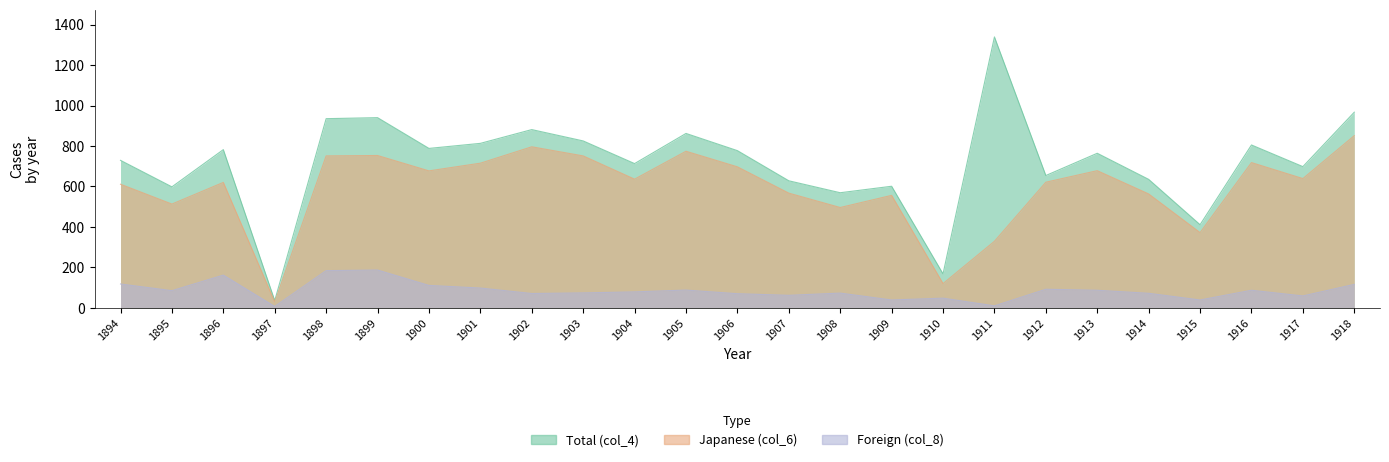

Where is the first local maximum for Japanese (col_6)?

1896